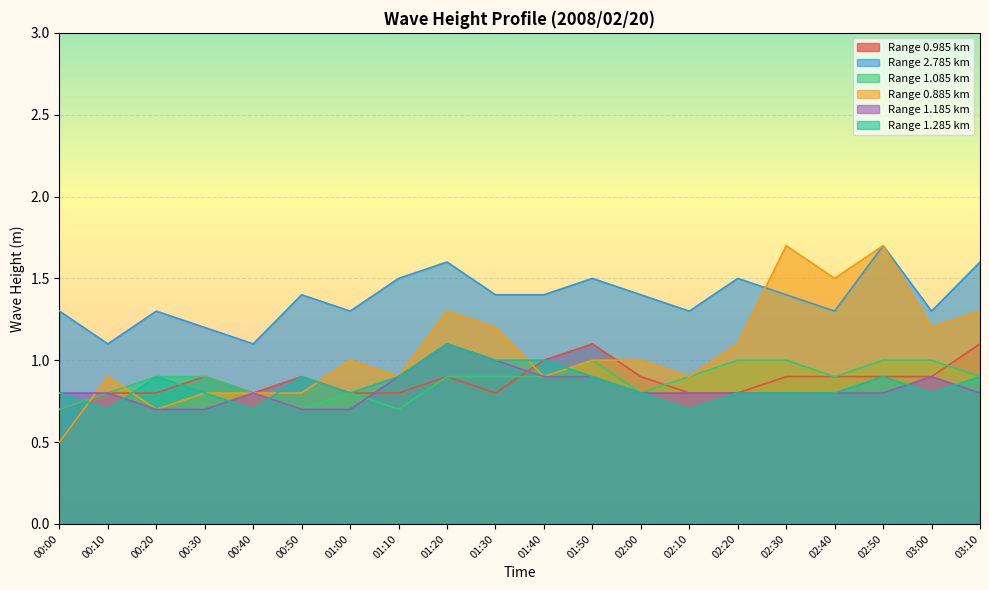

What is the approximate value of 0.985 at 03:10?

1.1